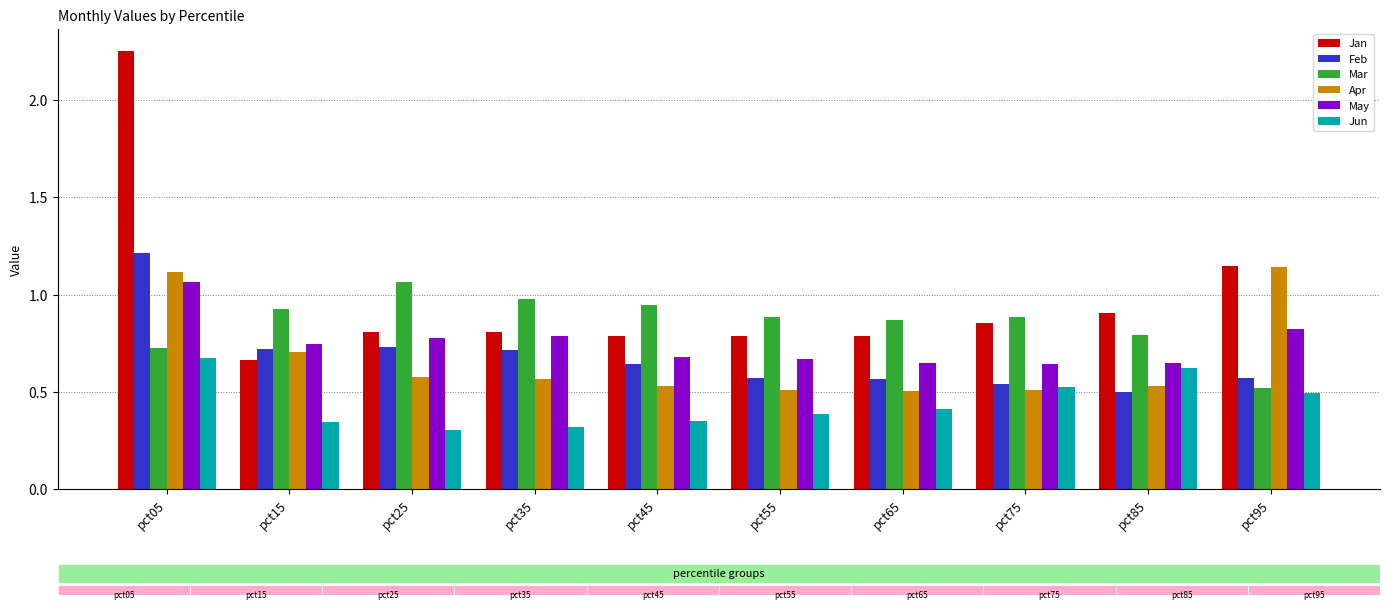

True or false: Mar has a value of 0.7 at pct25.

False